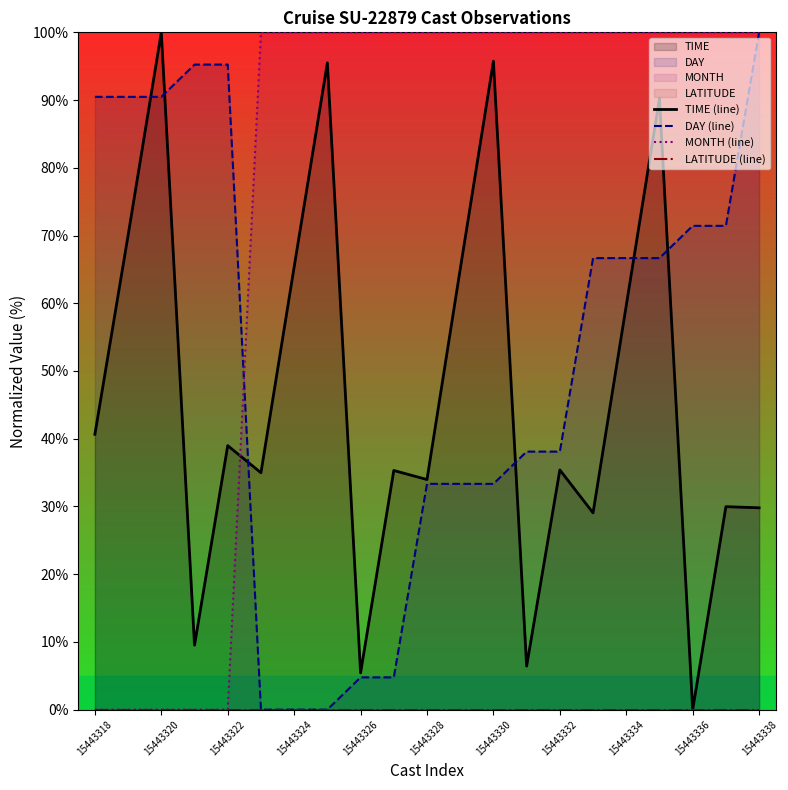

What is the average value of the MONTH (line) series?

76.2